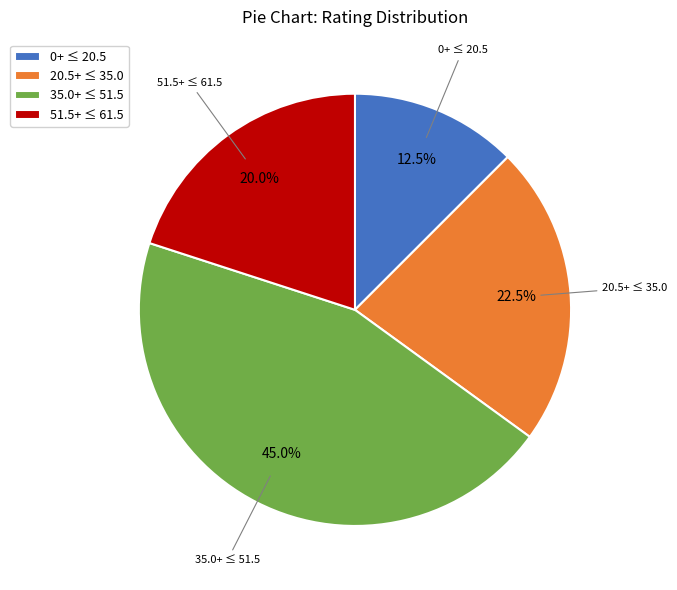

Count the number of slices in the pie.

4